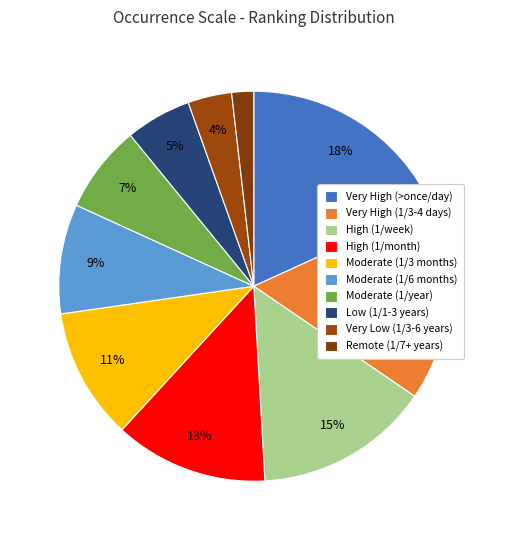

To the nearest percent, what is the average slice percentage?

10%